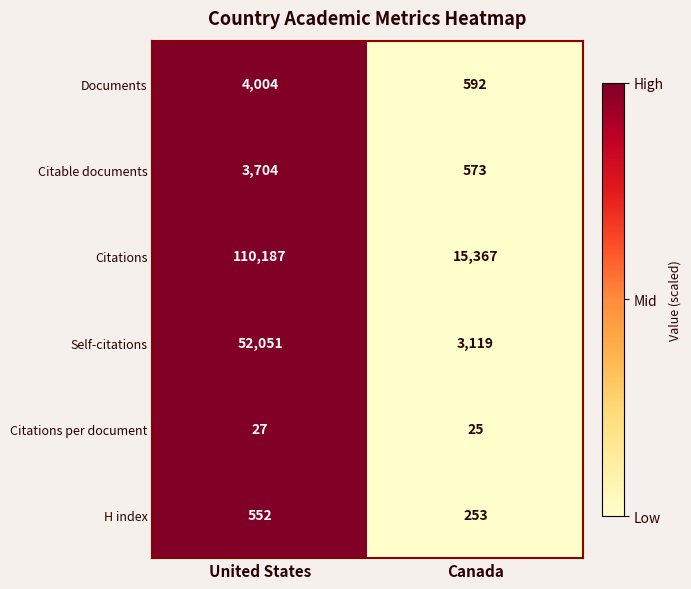

List the series in order of their peak value, lowest first.

Citations per document, H index, Citable documents, Documents, Self-citations, Citations